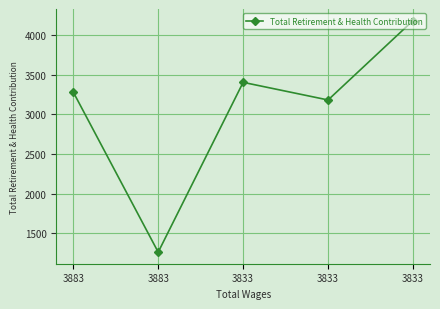

What is the minimum value shown in the chart?

1259